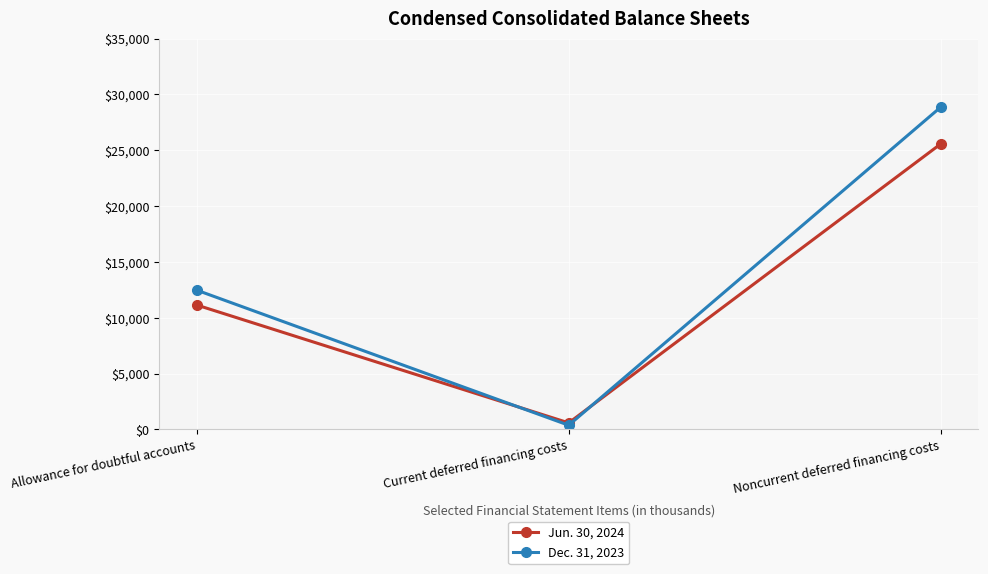

Reading left to right, what are all the values shown in this chart?

Jun. 30, 2024: Allowance for doubtful accounts=11146	Current deferred financing costs=590	Noncurrent deferred financing costs=25571
Dec. 31, 2023: Allowance for doubtful accounts=12477	Current deferred financing costs=380	Noncurrent deferred financing costs=28865